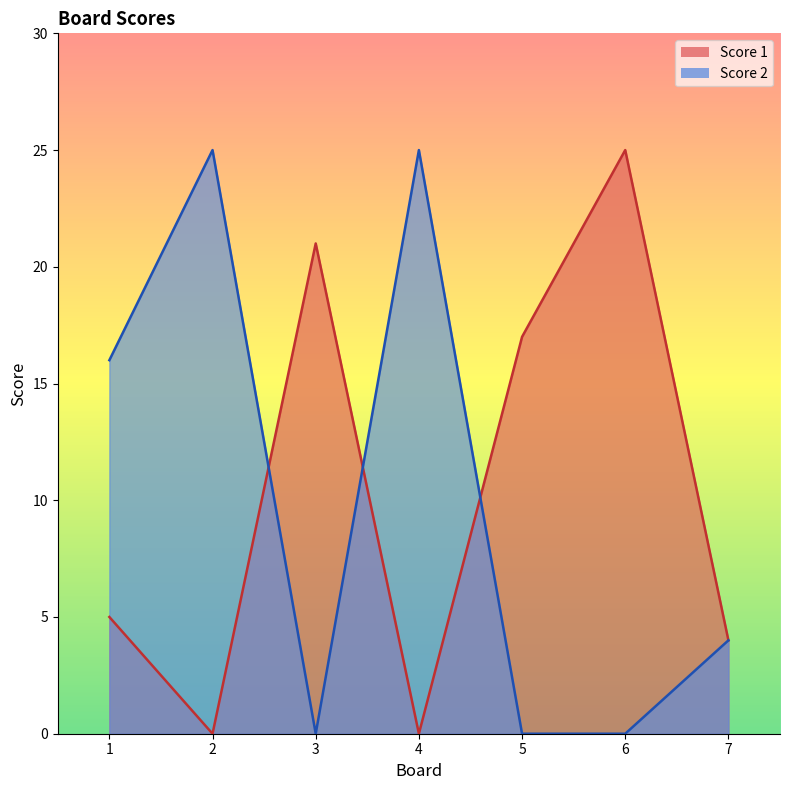

Rank the series at 6 from lowest to highest value.

Score 2, Score 1